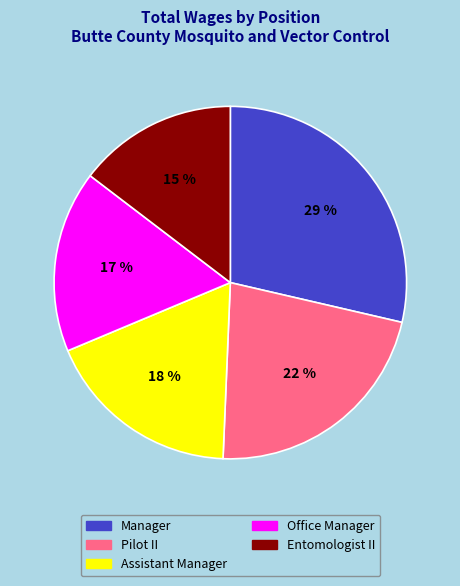

Count the number of slices in the pie.

5